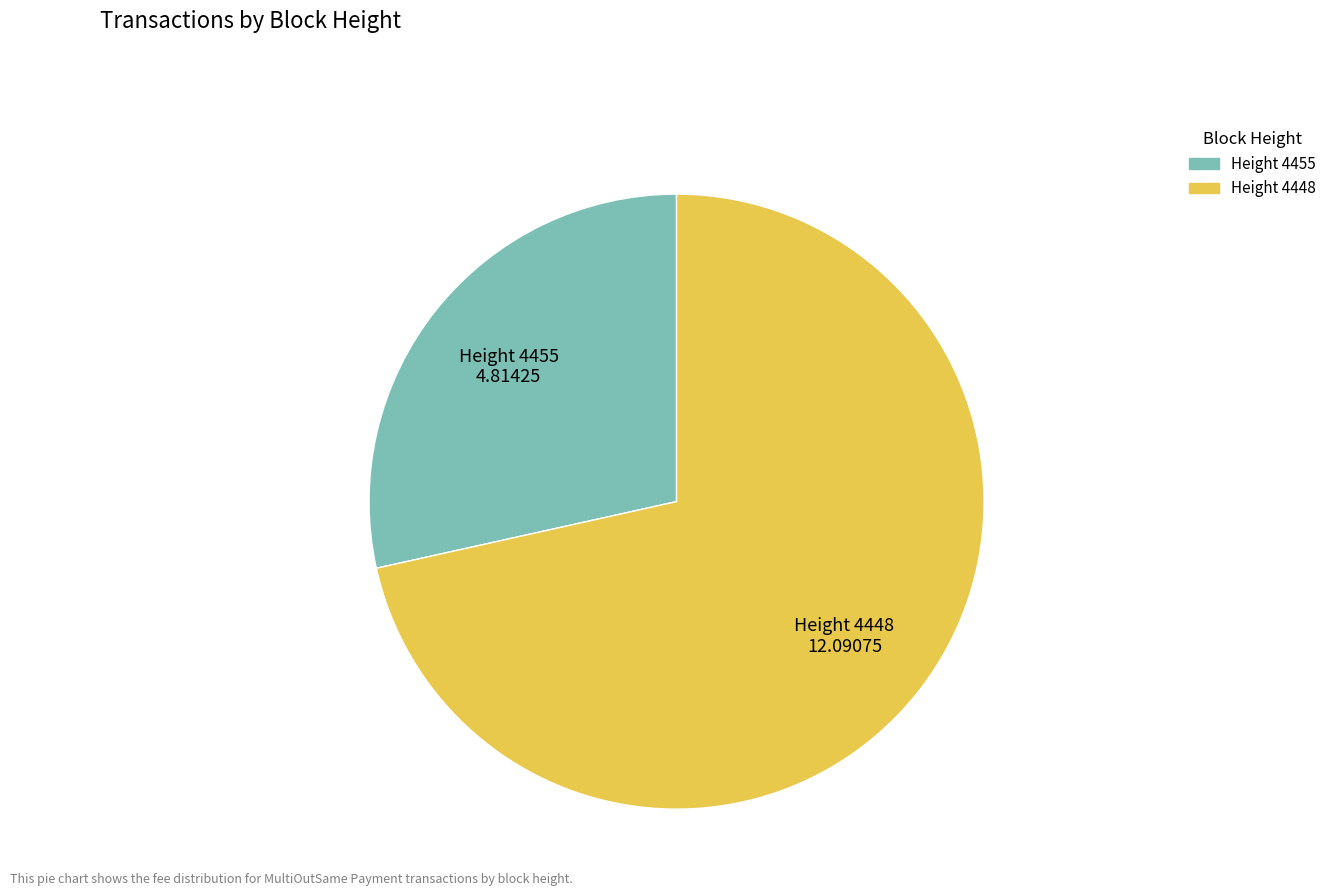

Does any single category account for the majority?

Yes